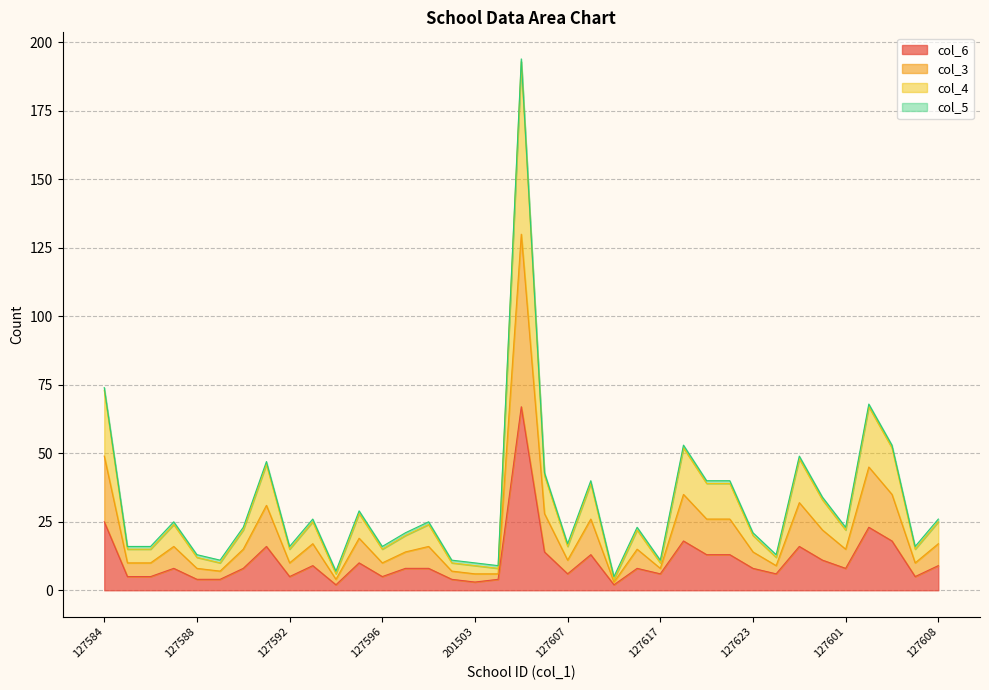

Does the chart have visible grid lines?

Yes